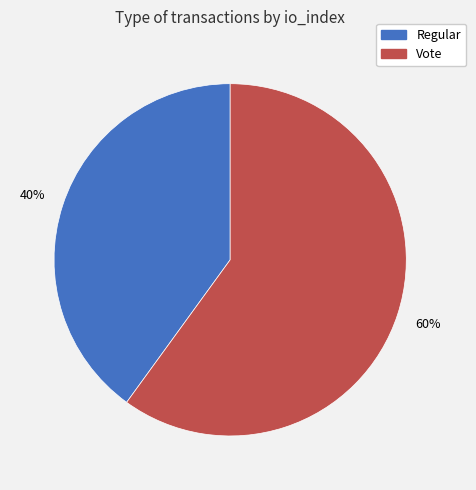

To the nearest percent, what is the difference between the largest and smallest slice percentages?

20%